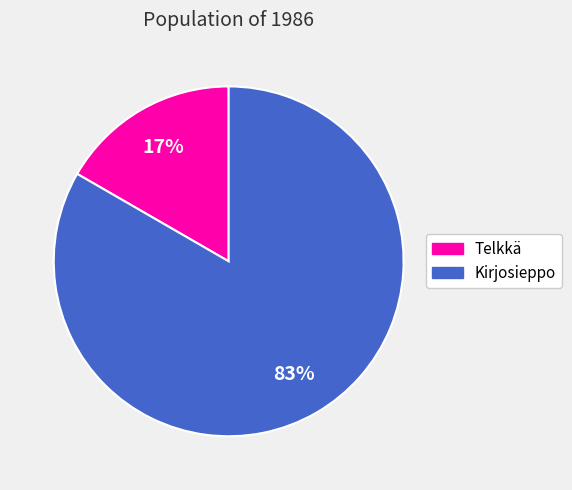

Do Kirjosieppo and Telkkä together represent more than half of the pie?

Yes